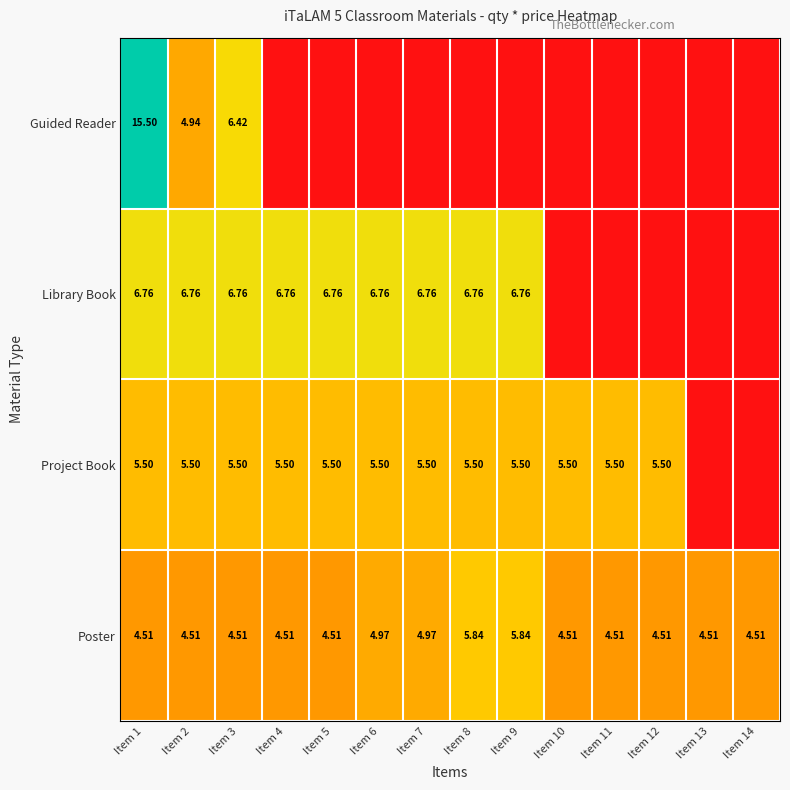

Is it true that Project Book equals 5.5 at Item 6?

True